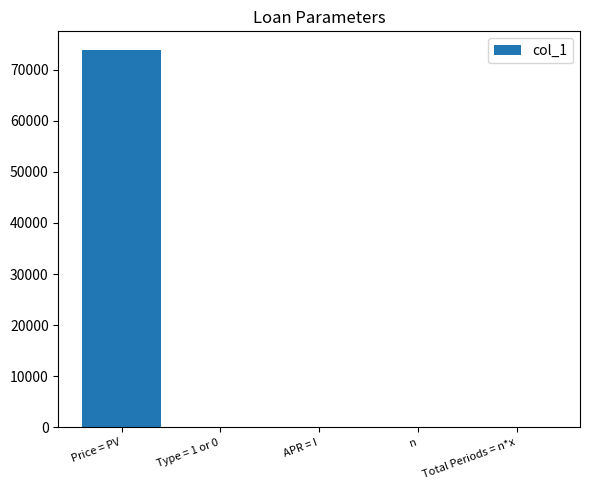

What is the sum of the values at Price = PV and n?

73812.0